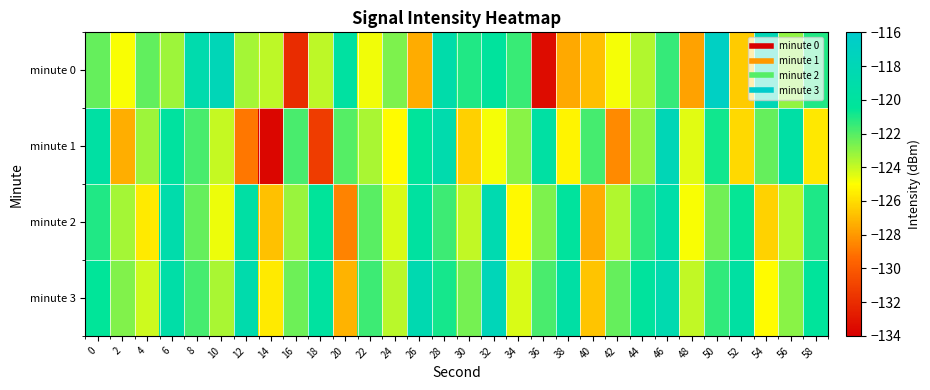

Which series changed the most between 18 and 28?

minute 1